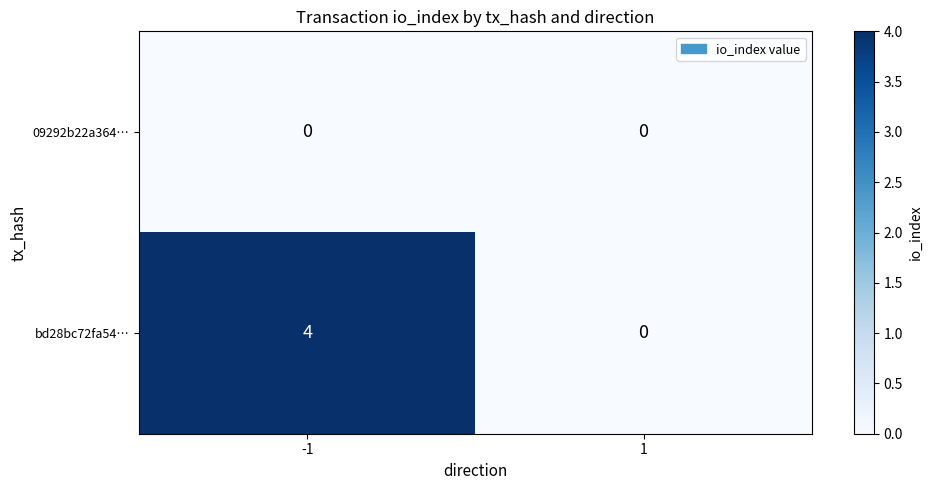

What is the approximate value of bd28bc72fa54… at -1?

4